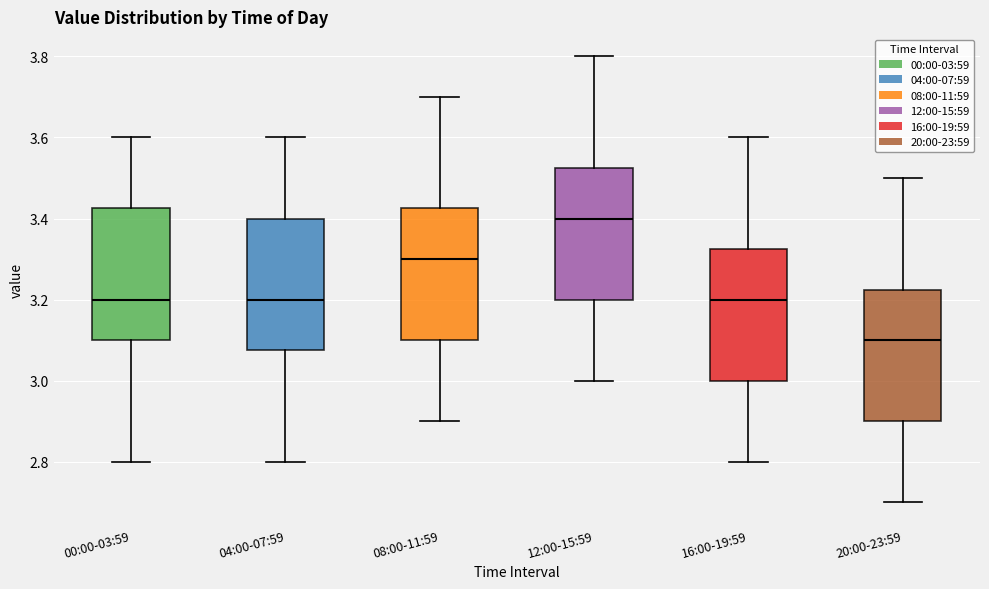

Reading left to right, read every box against the y-axis: the position of its median line, the range the box covers, and the ends of its whiskers. The values are not printed on the chart, so give them approximately, as read against the axis.

00:00-03:59: median 3.20, box 3.10 to 3.42, whiskers 2.80 to 3.60
04:00-07:59: median 3.20, box 3.08 to 3.40, whiskers 2.80 to 3.60
08:00-11:59: median 3.30, box 3.10 to 3.42, whiskers 2.90 to 3.70
12:00-15:59: median 3.40, box 3.20 to 3.52, whiskers 3.00 to 3.80
16:00-19:59: median 3.20, box 3.00 to 3.32, whiskers 2.80 to 3.60
20:00-23:59: median 3.10, box 2.90 to 3.22, whiskers 2.70 to 3.50